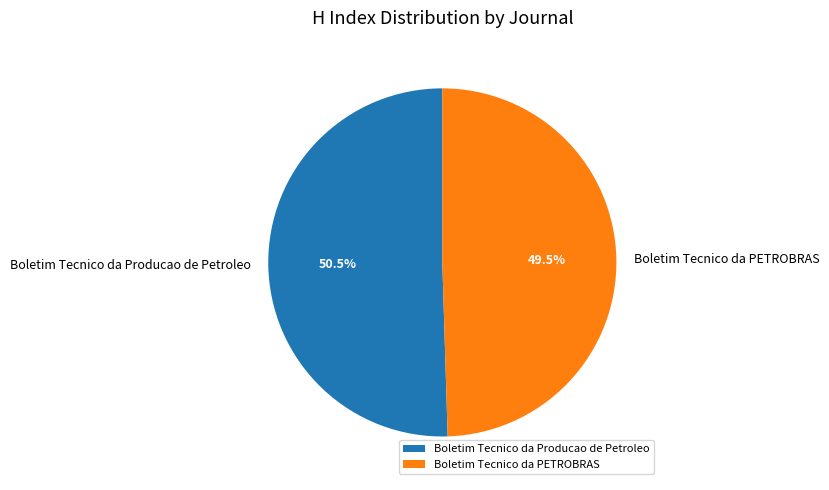

Is it true that Boletim Tecnico da PETROBRAS is 35% of the pie?

False